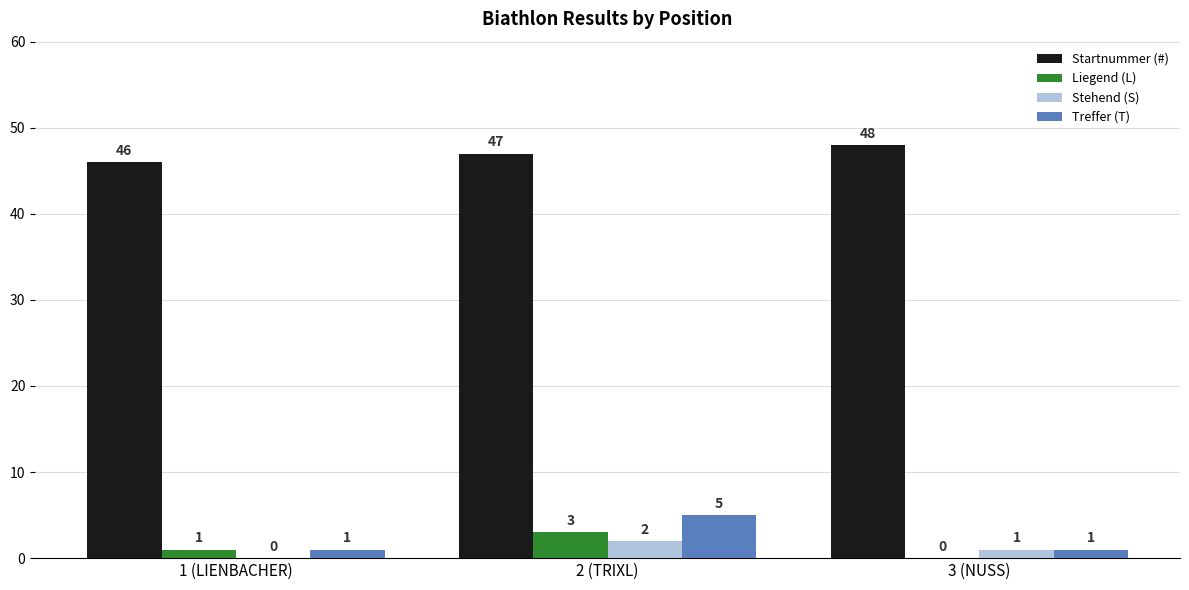

At which category is the sum across all series the highest?

2 (TRIXL)